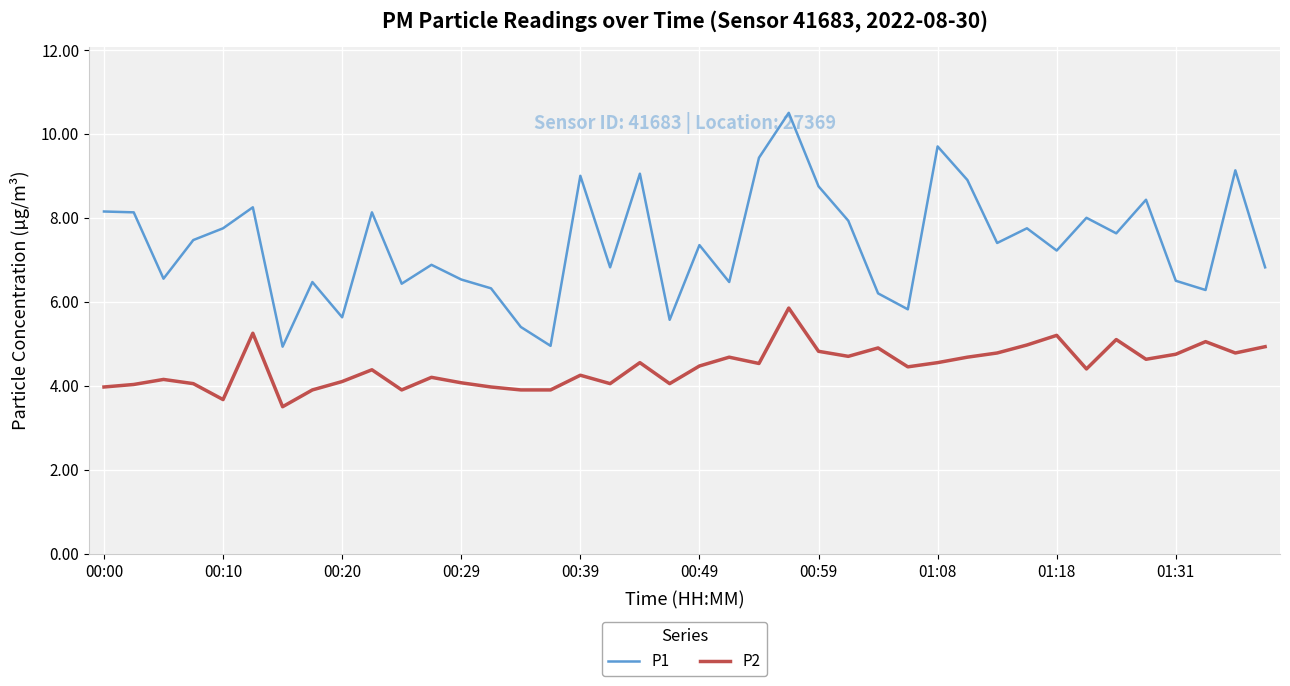

True or false: P2 and P1 cross at least once.

False